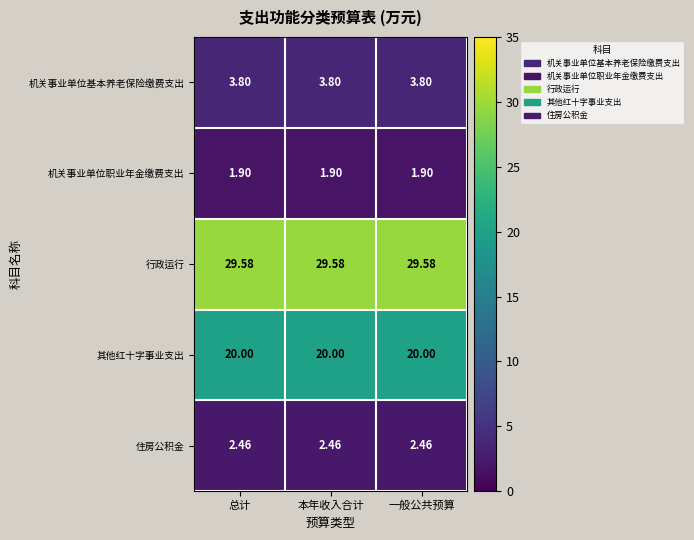

What is the difference between the highest and lowest values at 总计?

27.7